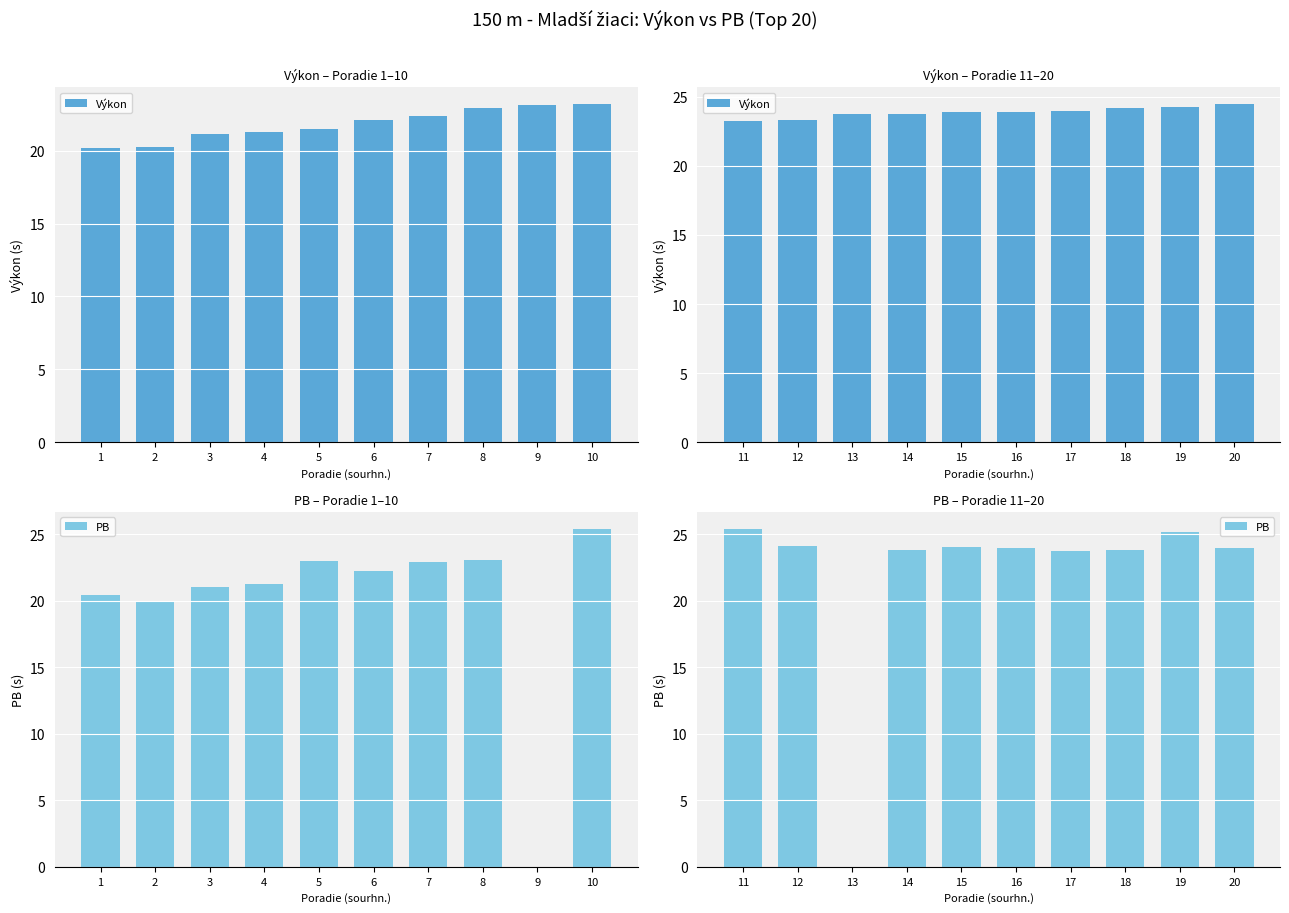

Is it true that Výkon equals 12.8 at 17?

False